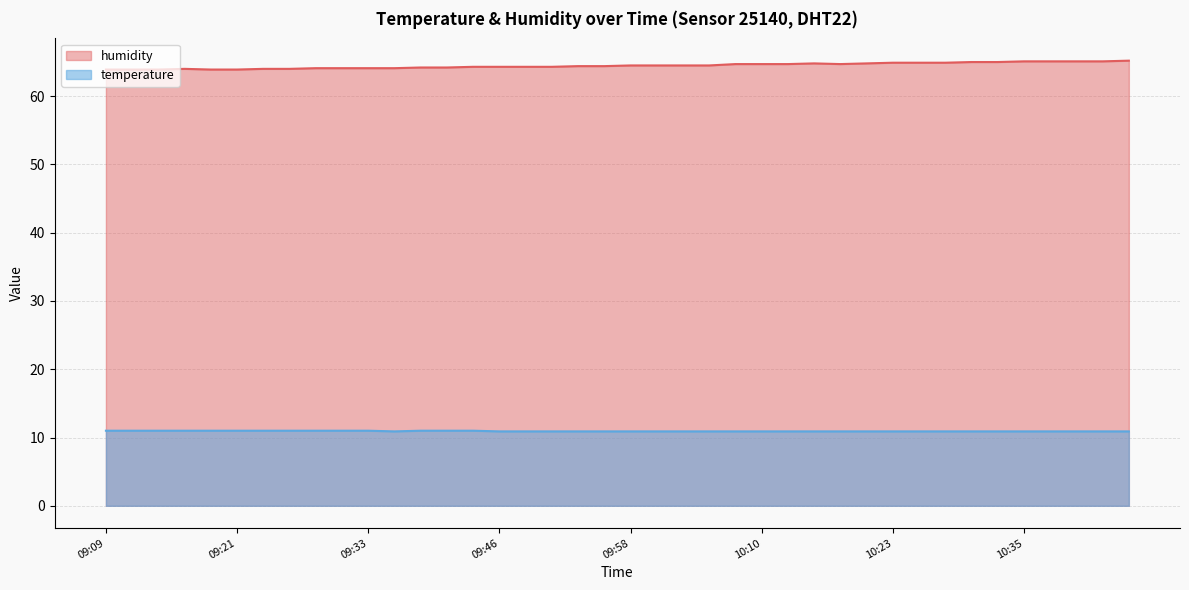

Reading right to left, transcribe all the data shown in this chart.

humidity: 65.2	65.1	65.1	65.1	65.1	65.0	65.0	64.9	64.9	64.9	64.8	64.7	64.8	64.7	64.7	64.7	64.5	64.5	64.5	64.5	64.4	64.4	64.3	64.3	64.3	64.3	64.2	64.2	64.1	64.1	64.1	64.1	64.0	64.0	63.9	63.9	64.0	63.9	63.9	63.9
temperature: 10.9	10.9	10.9	10.9	10.9	10.9	10.9	10.9	10.9	10.9	10.9	10.9	10.9	10.9	10.9	10.9	10.9	10.9	10.9	10.9	10.9	10.9	10.9	10.9	10.9	11.0	11.0	11.0	10.9	11.0	11.0	11.0	11.0	11.0	11.0	11.0	11.0	11.0	11.0	11.0